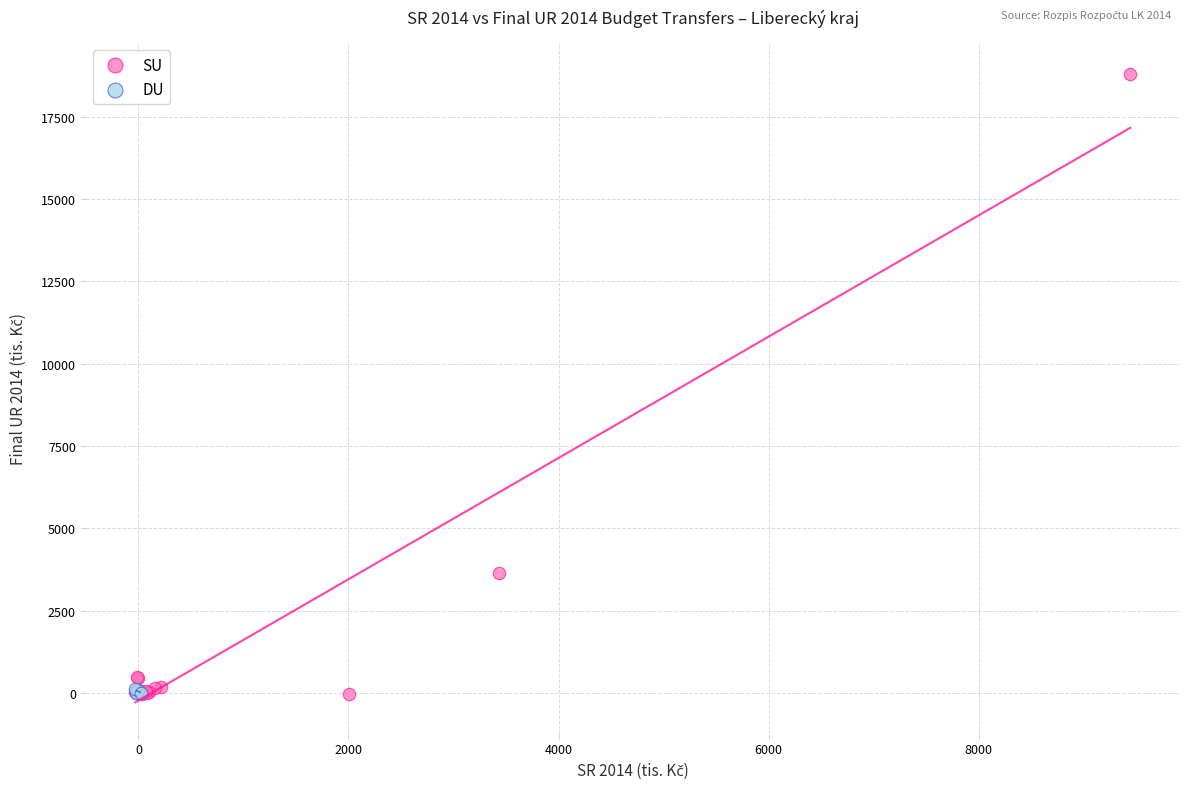

Which series contains the highest Y value?

SU